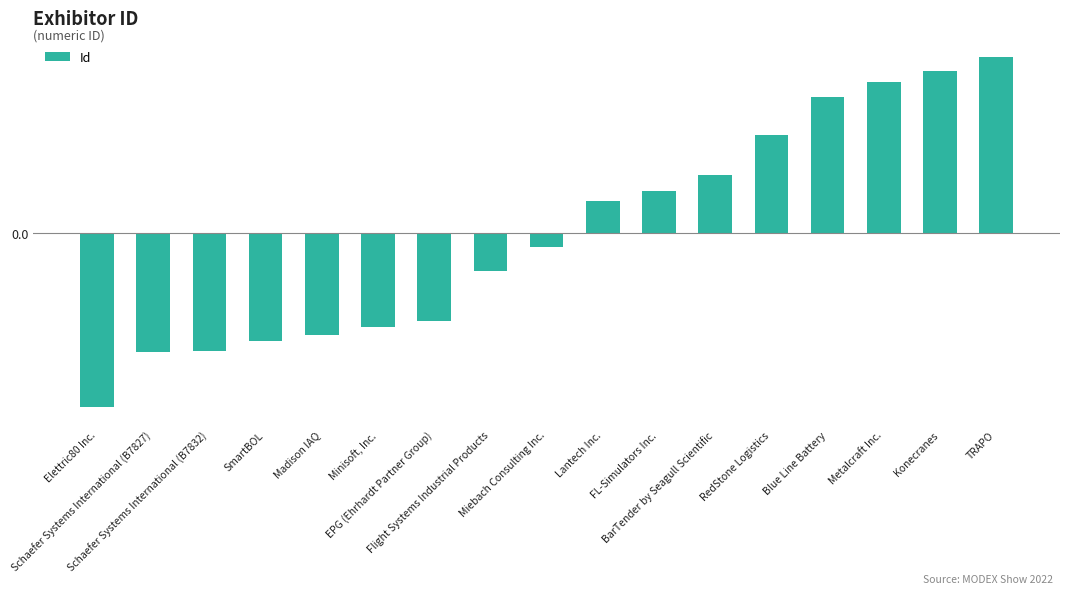

What is the label of the 1st bar from the right?

TRAPO